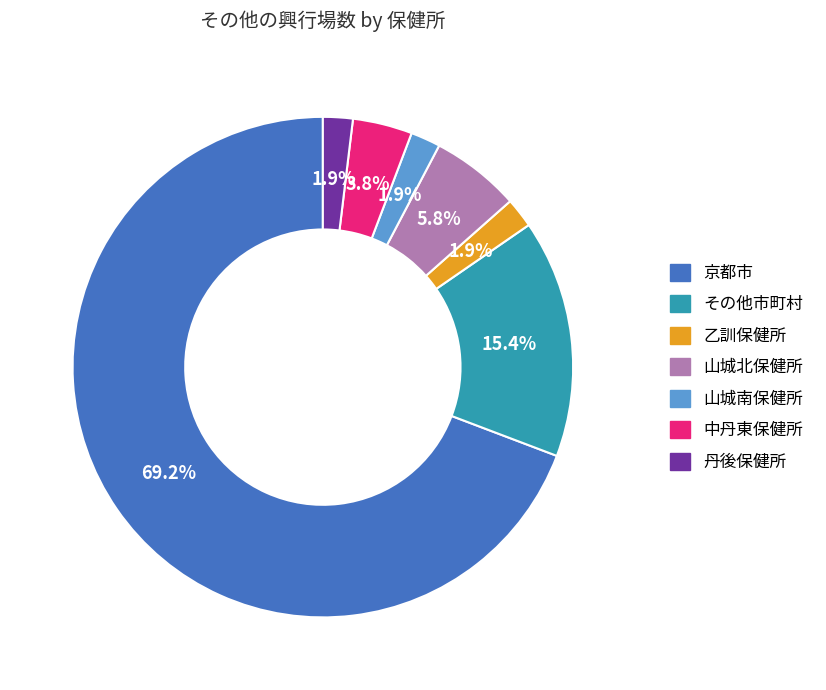

Is there a majority slice in this chart?

Yes